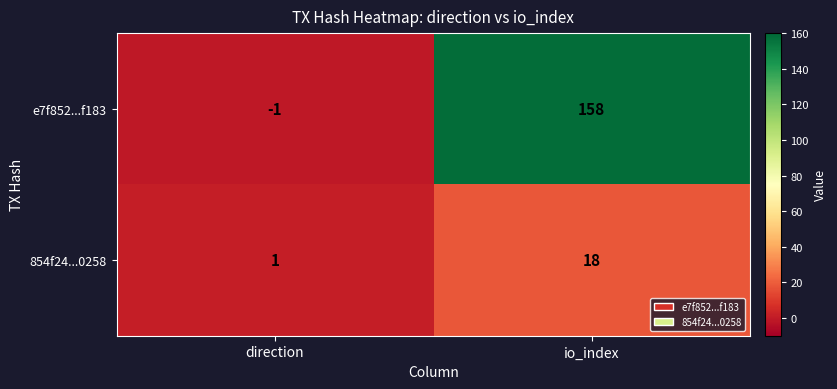

What is the difference between the highest and lowest values at direction?

2